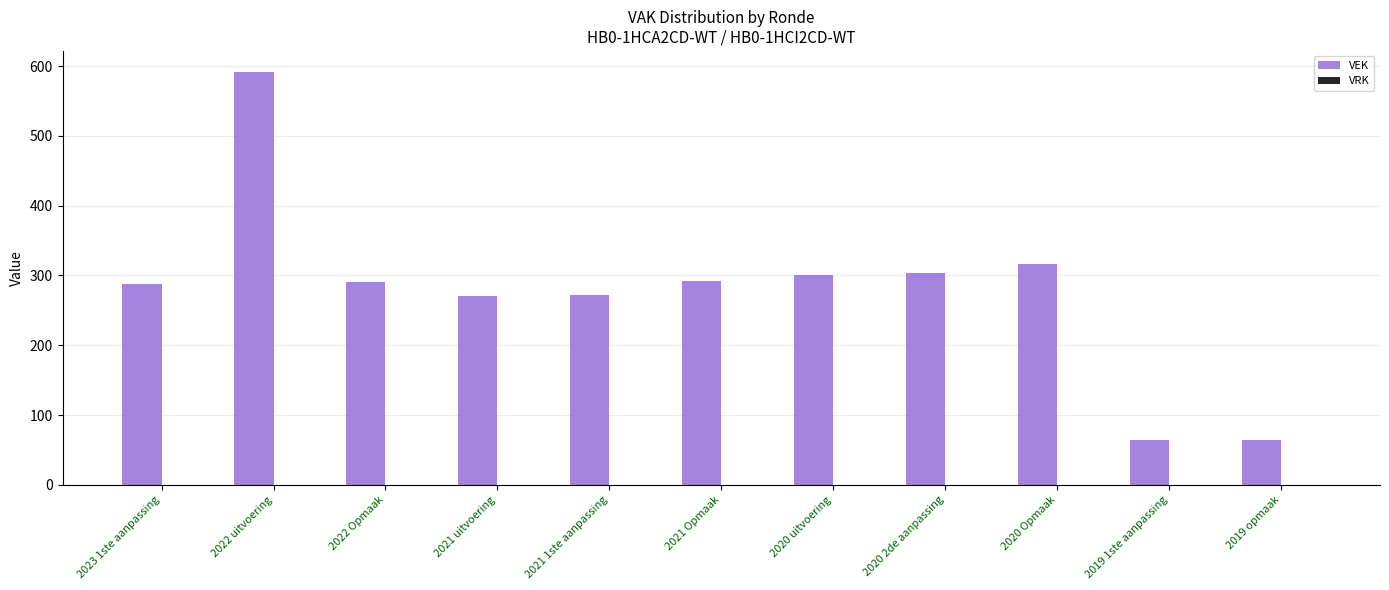

What is the change in value from 2022 uitvoering to 2020 Opmaak?

-276